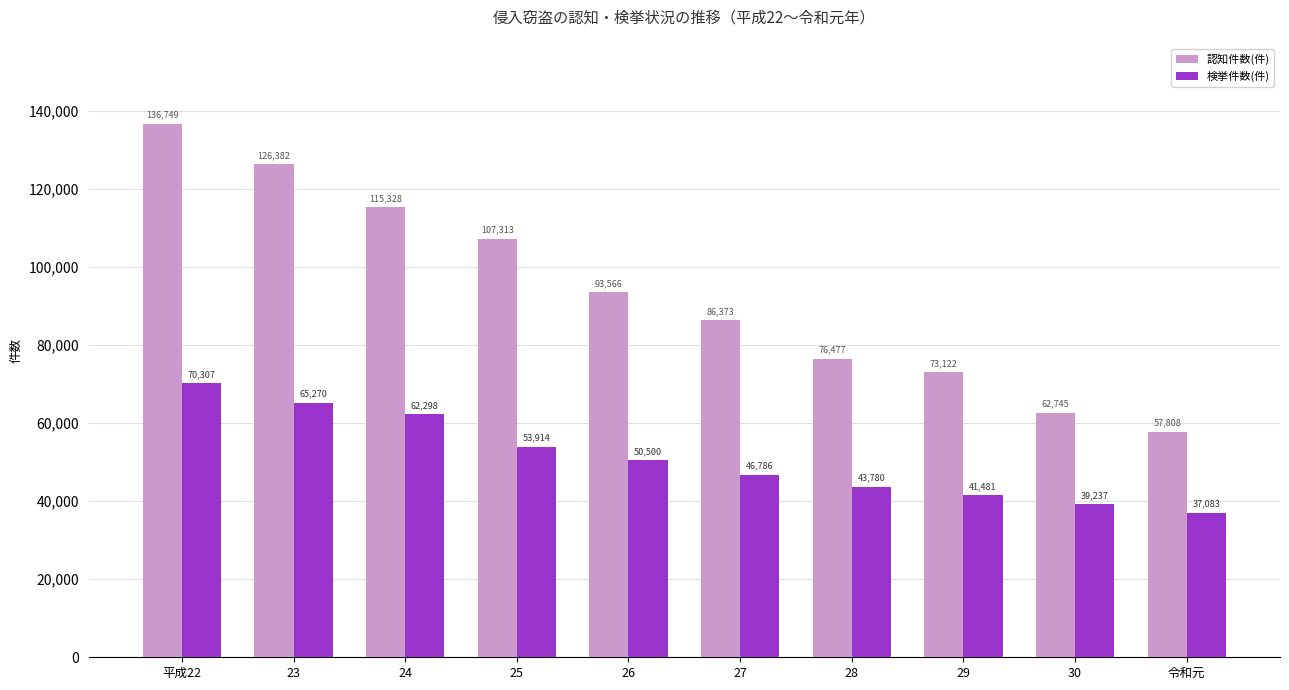

At which label does 検挙件数(件) first exceed 50500?

平成22